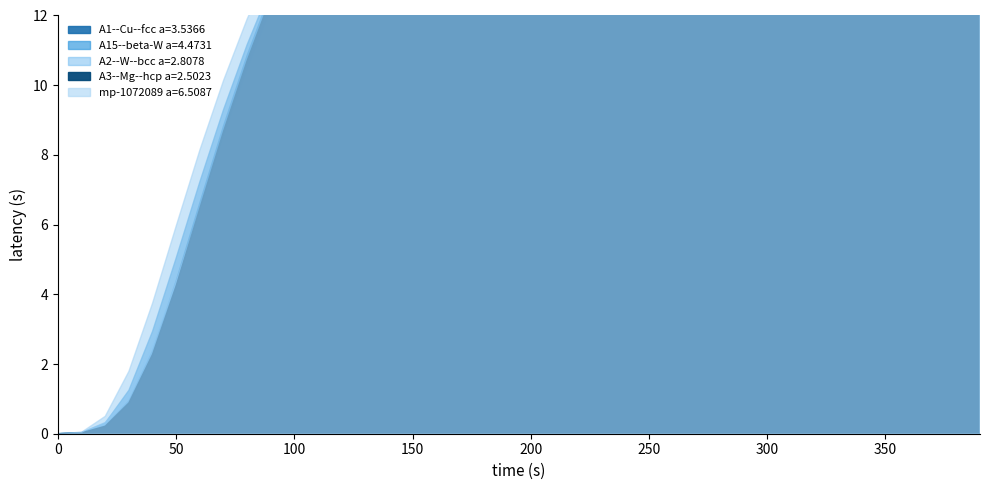

Is it true that A15--beta-W a=4.4731 equals 23.6 at 310.0?

True